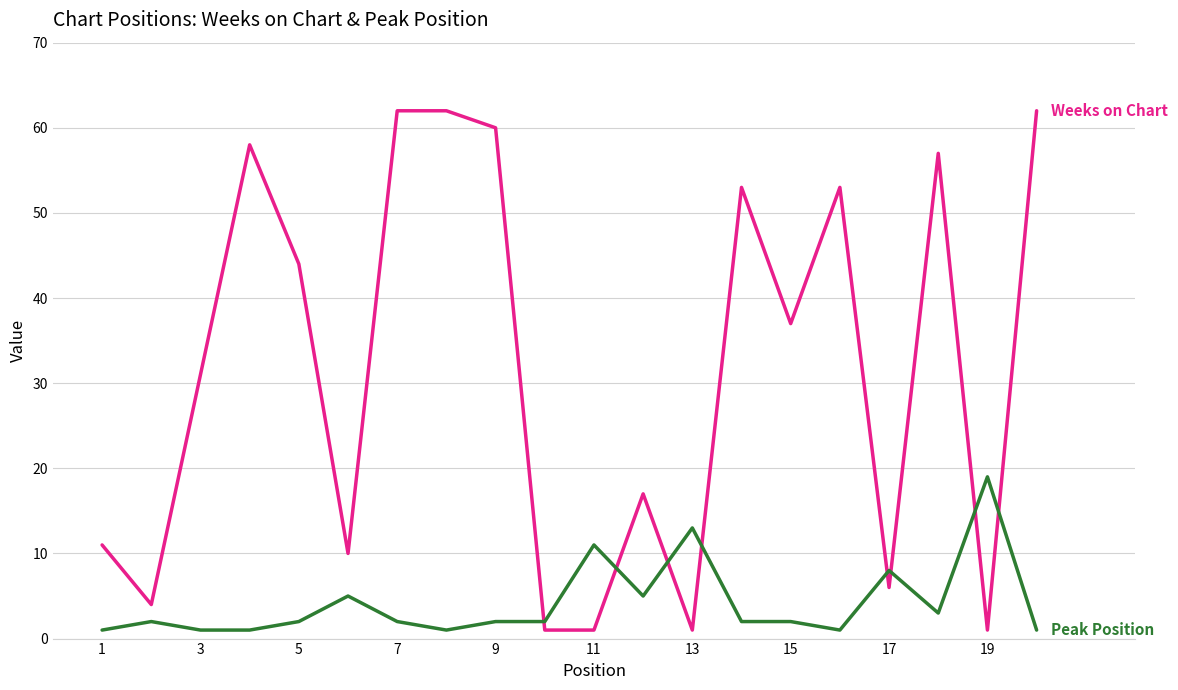

What is the maximum value shown in the chart?

62